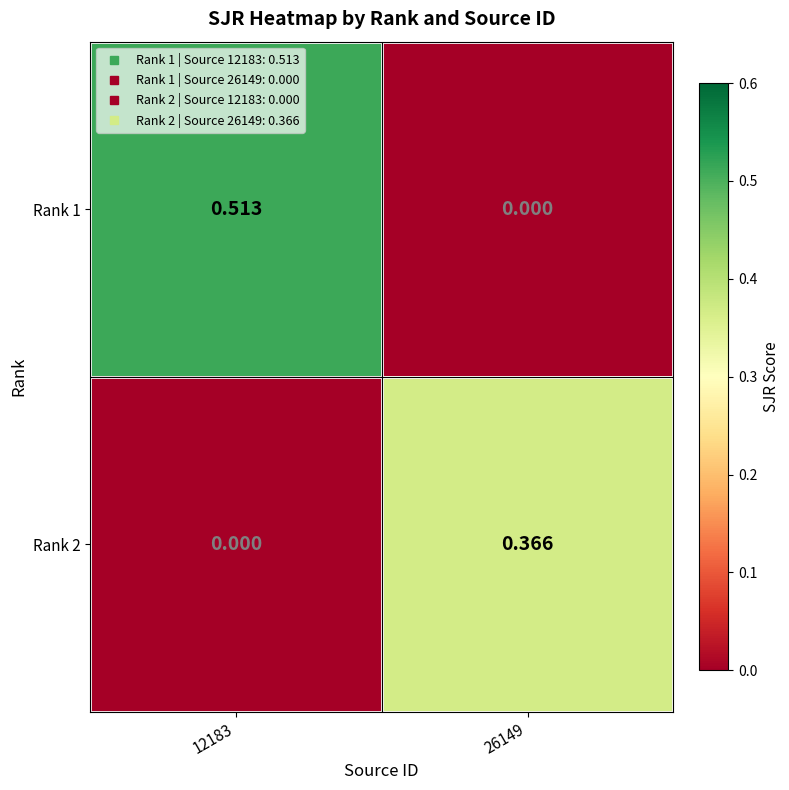

How many distinct data groups are displayed?

2